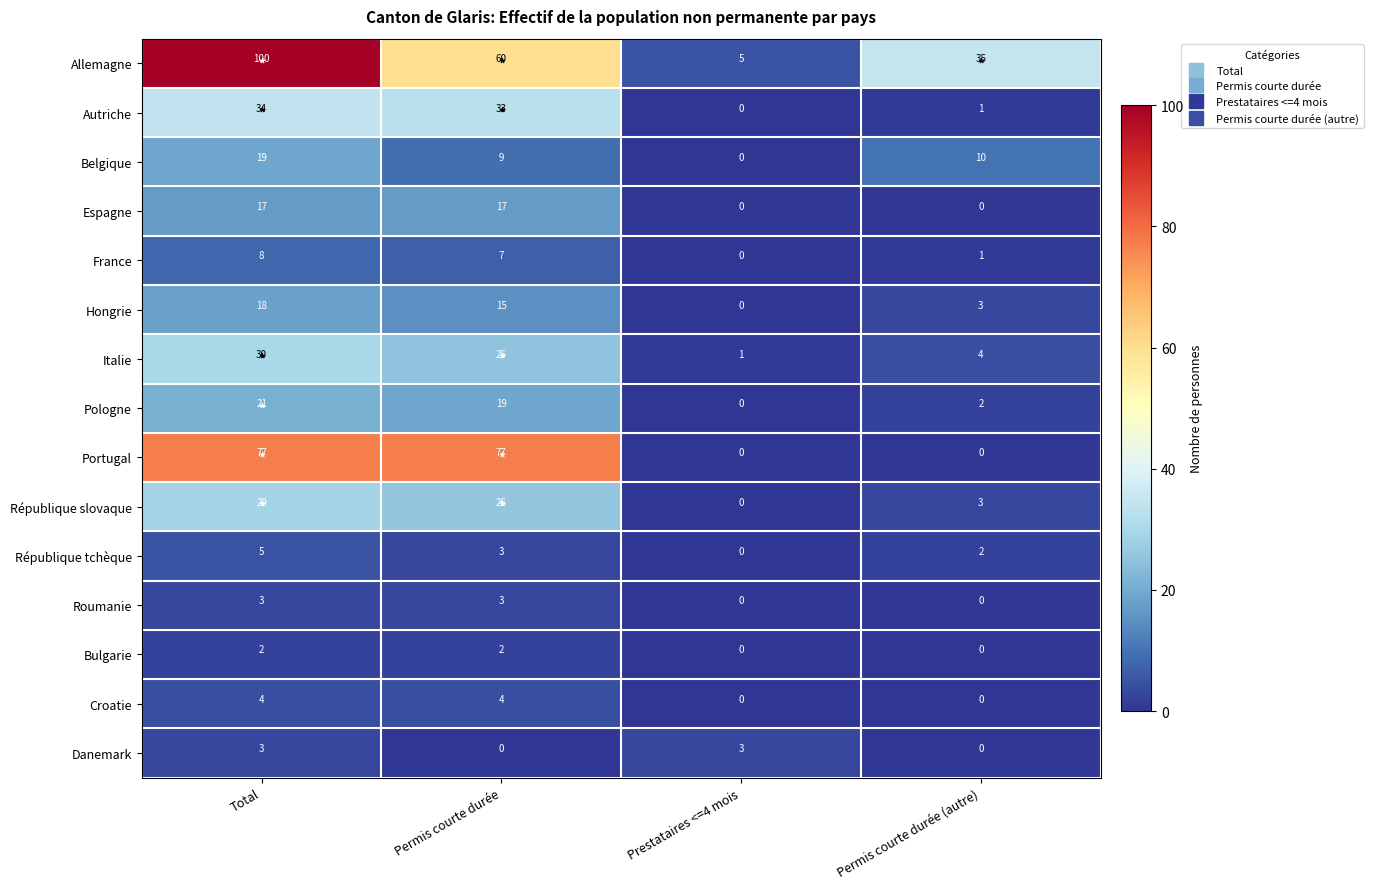

Where does the Autriche series first go above 33?

Total